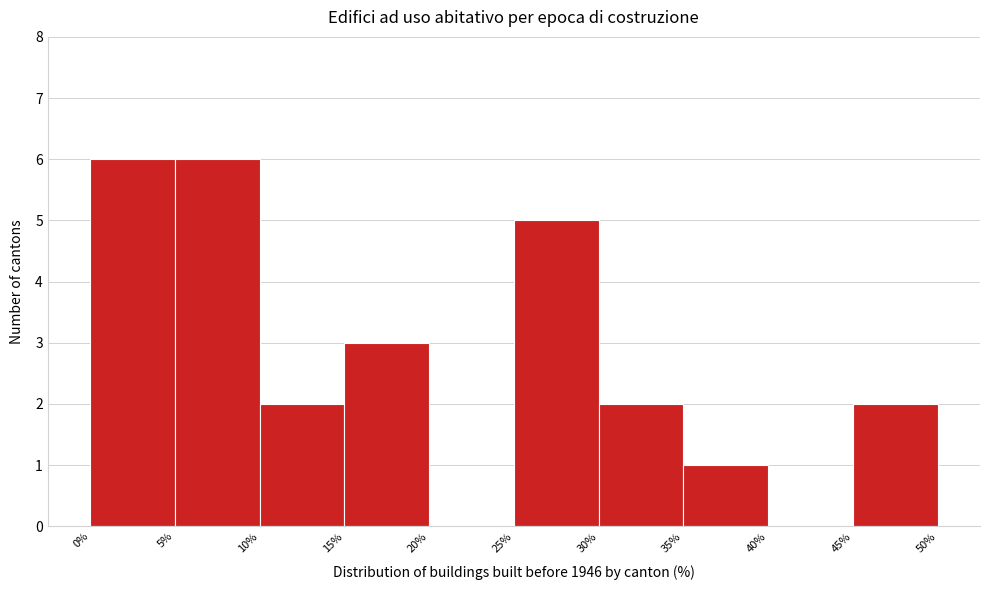

What is the height of the bar covering 35% to 40% on the x-axis? The values are not printed on the chart, so give them approximately, as read against the axis.

1